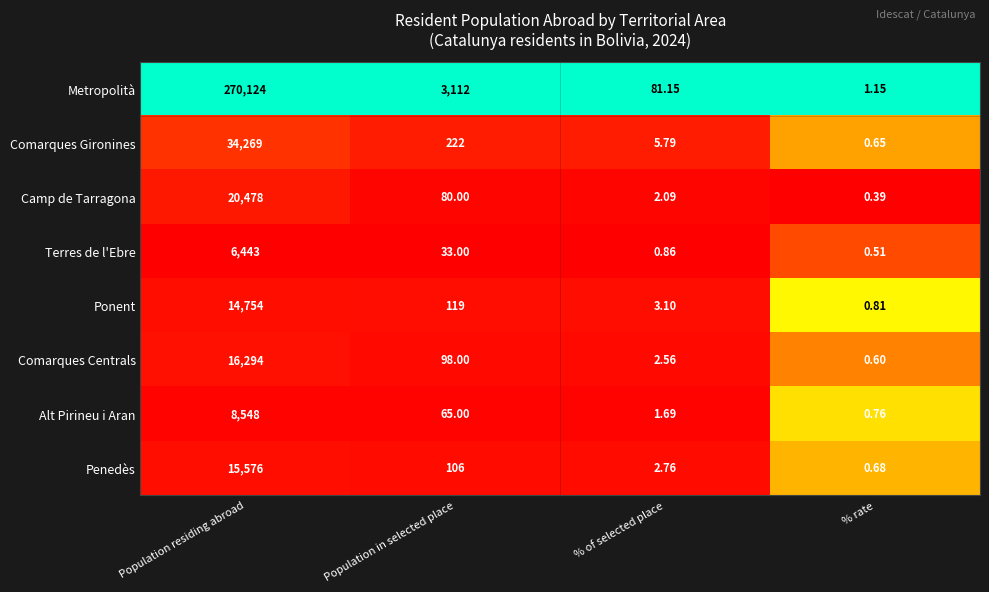

At Population residing abroad, list the series in order from smallest to largest.

Terres de l'Ebre, Alt Pirineu i Aran, Ponent, Penedès, Comarques Centrals, Camp de Tarragona, Comarques Gironines, Metropolità